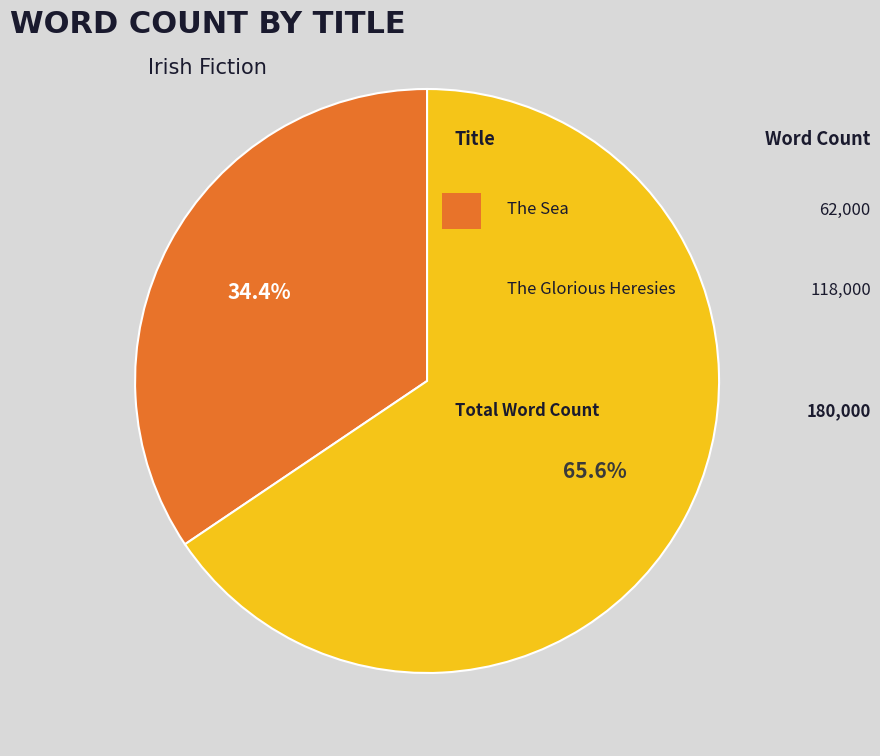

Does any single category account for the majority?

Yes